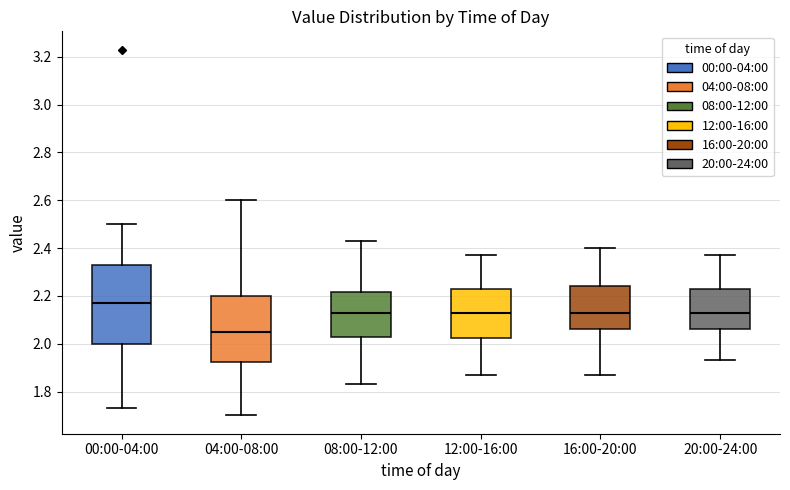

Comparing the boxes themselves (not the whiskers), which one is the tallest?

00:00-04:00